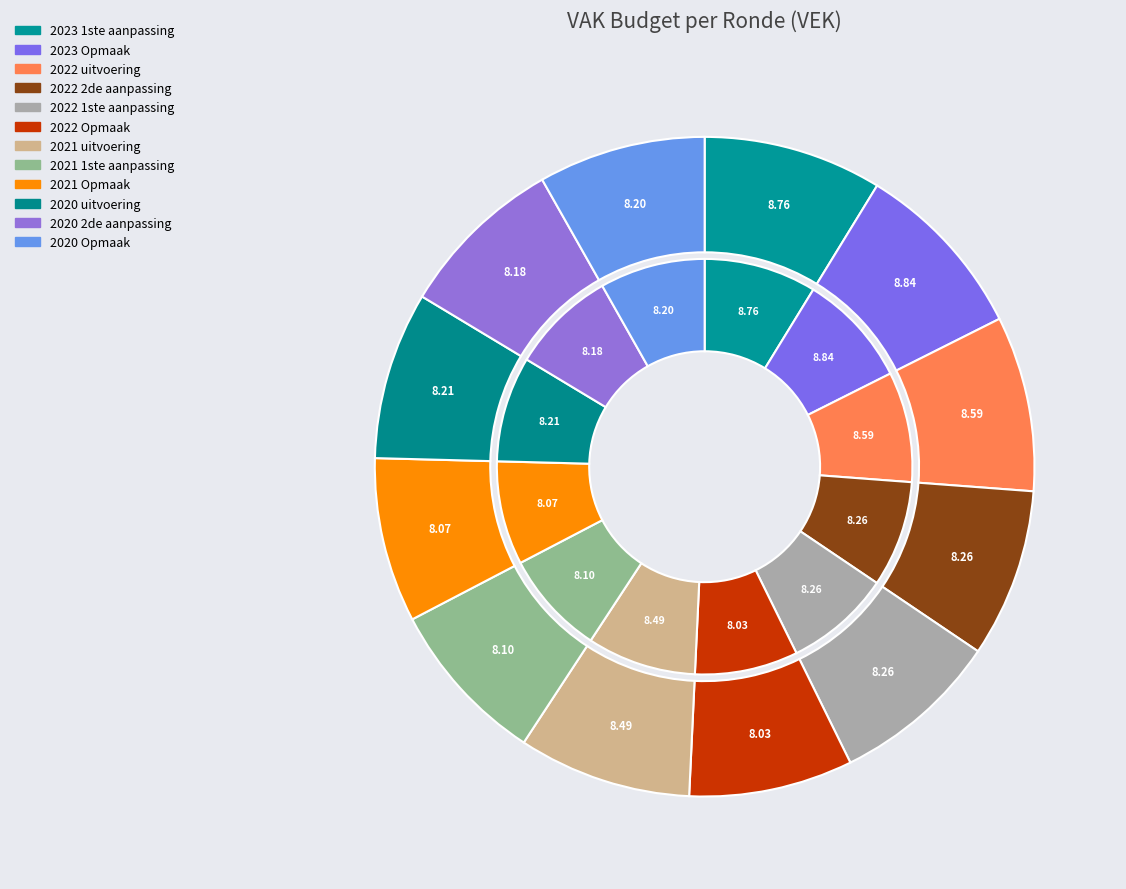

Rank the categories by value from highest to lowest.

2023 Opmaak, 2023 1ste aanpassing, 2022 uitvoering, 2021 uitvoering, 2022 2de aanpassing, 2022 1ste aanpassing, 2020 uitvoering, 2020 Opmaak, 2020 2de aanpassing, 2021 1ste aanpassing, 2021 Opmaak, 2022 Opmaak